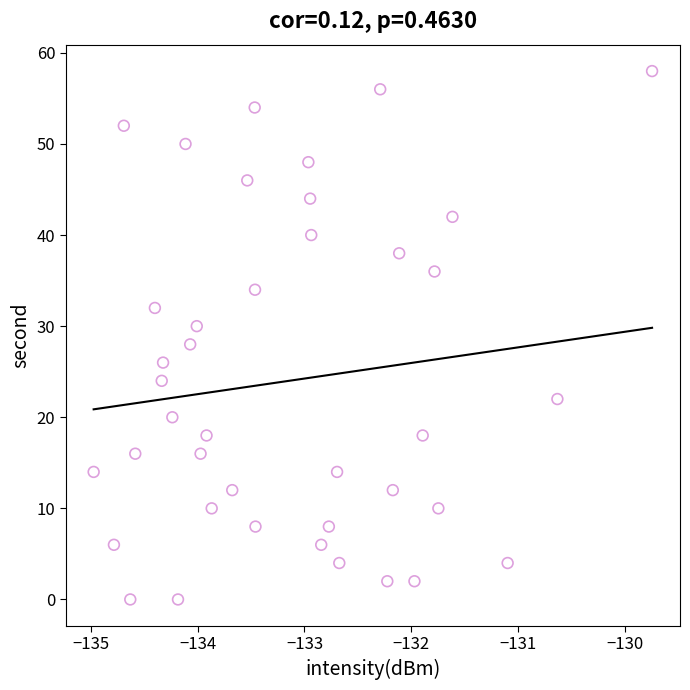

Count the number of points in this scatter plot.

40